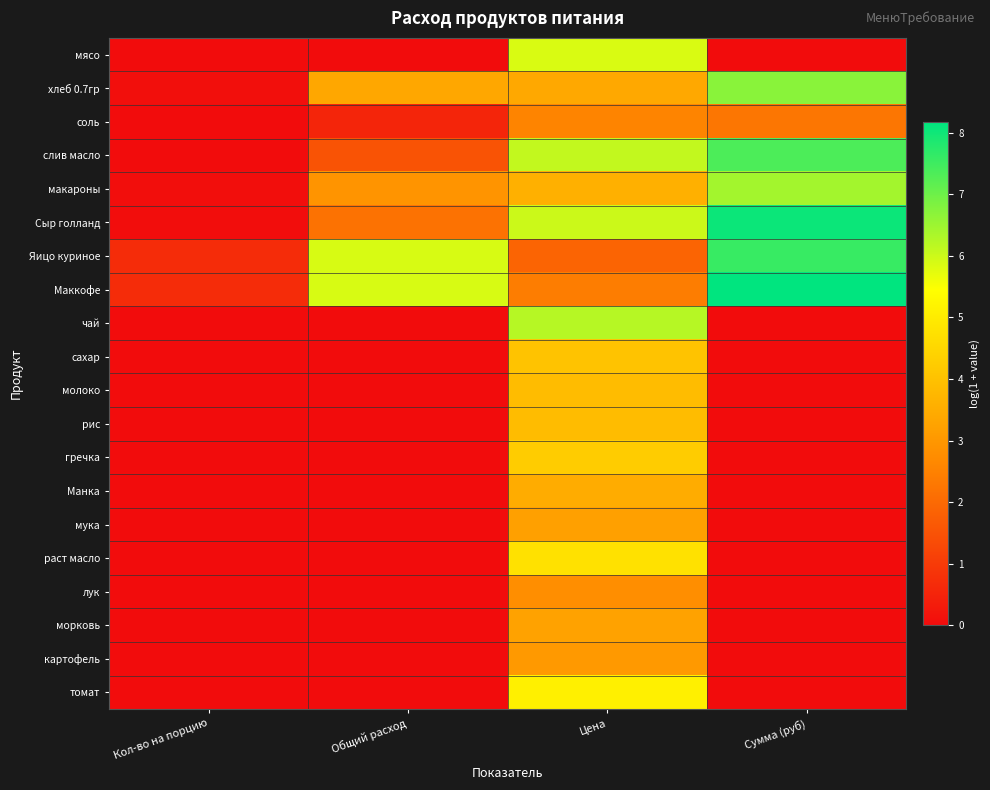

What is the spread (max minus min) of values at Общий расход?

5.9